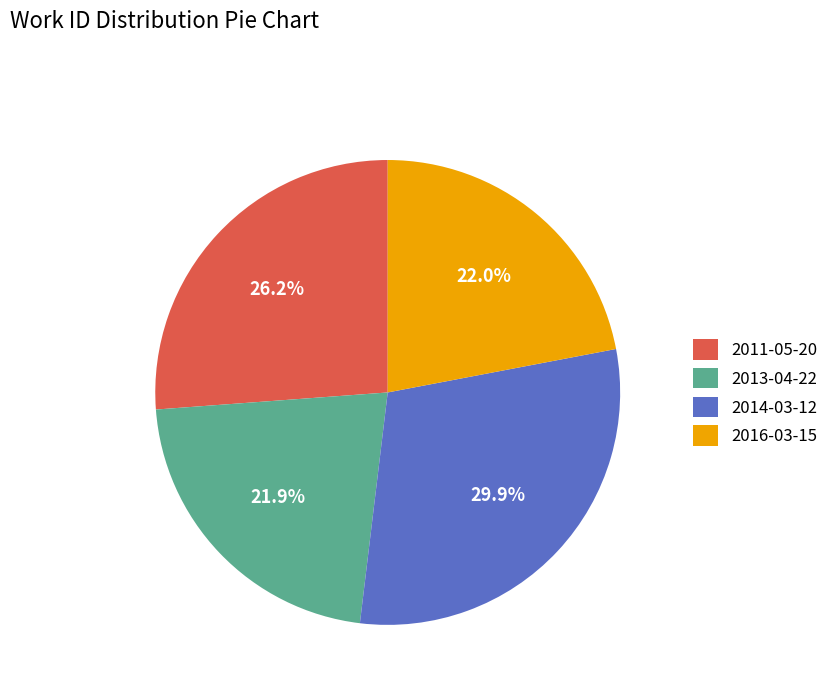

What percentage is NOT represented by 2011-05-20?

73.8%